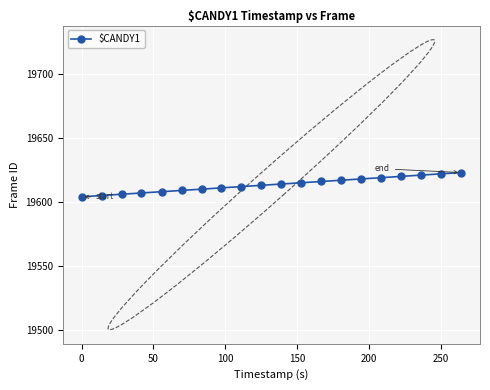

What is the difference between the second highest and second lowest values?

17